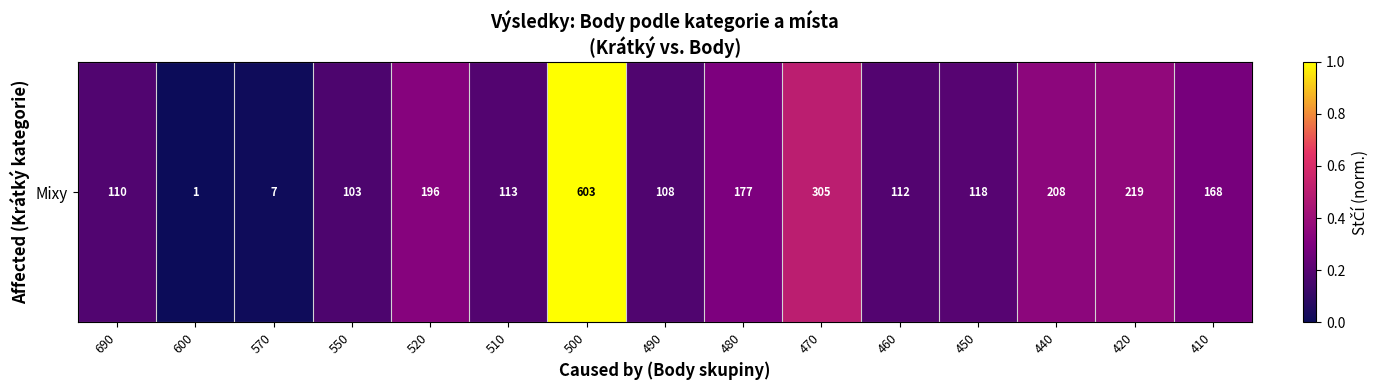

Reading right to left, list all the values displayed in this chart.

410=0.3	420=0.4	440=0.3	450=0.2	460=0.2	470=0.5	480=0.3	490=0.2	500=1.0	510=0.2	520=0.3	550=0.2	570=0.0	600=0.0	690=0.2